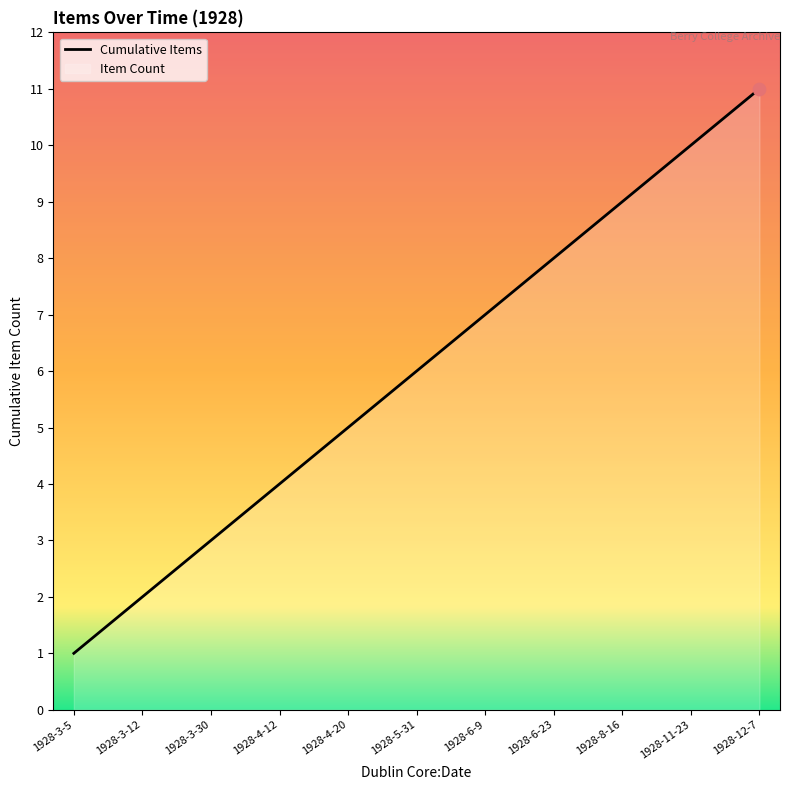

What is the change in value from 1928-3-5 to 1928-3-12?

+1